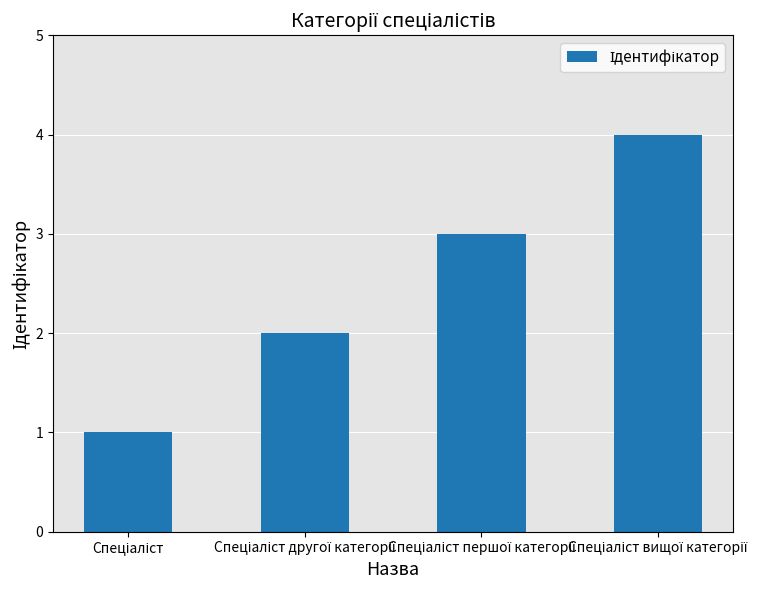

What is the difference between the maximum and minimum values?

3